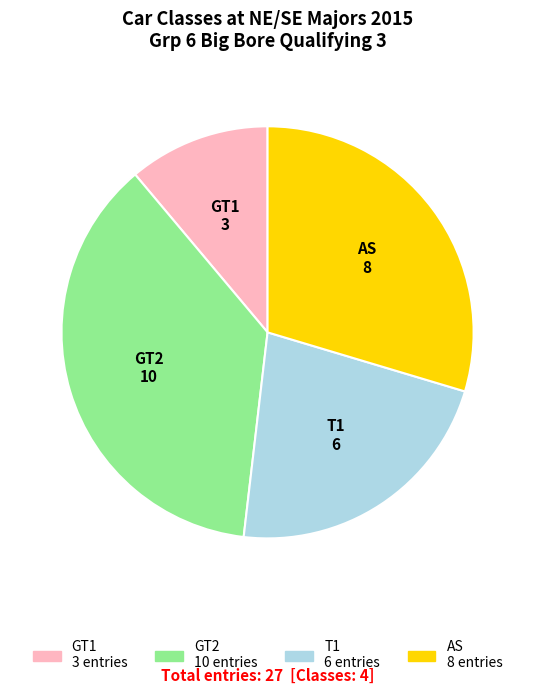

Rank the categories by value from lowest to highest.

GT1, T1, AS, GT2